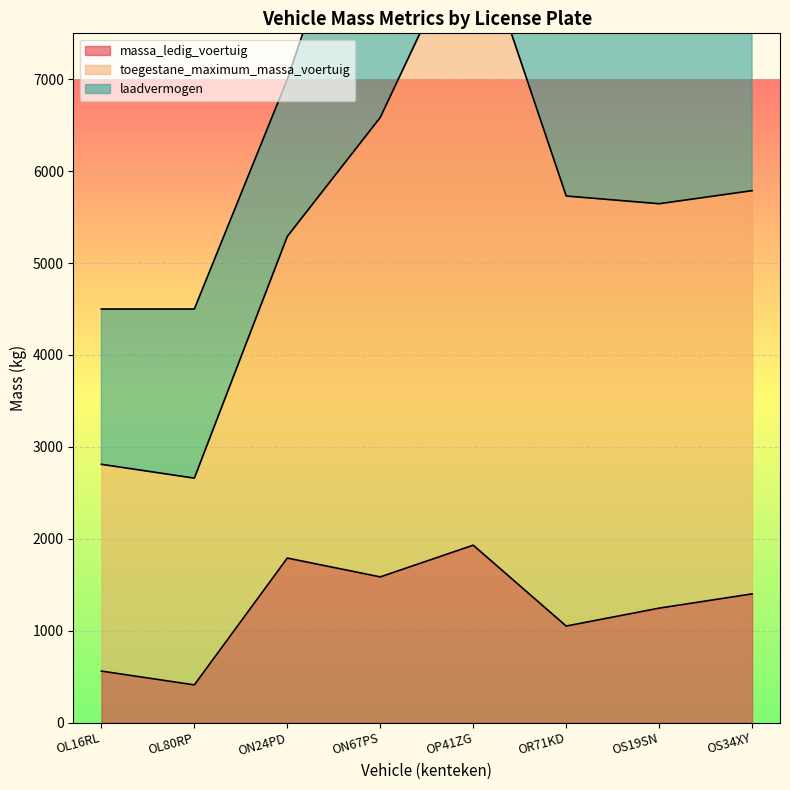

Which series changed the most between ON24PD and OS34XY?

toegestane_maximum_massa_voertuig